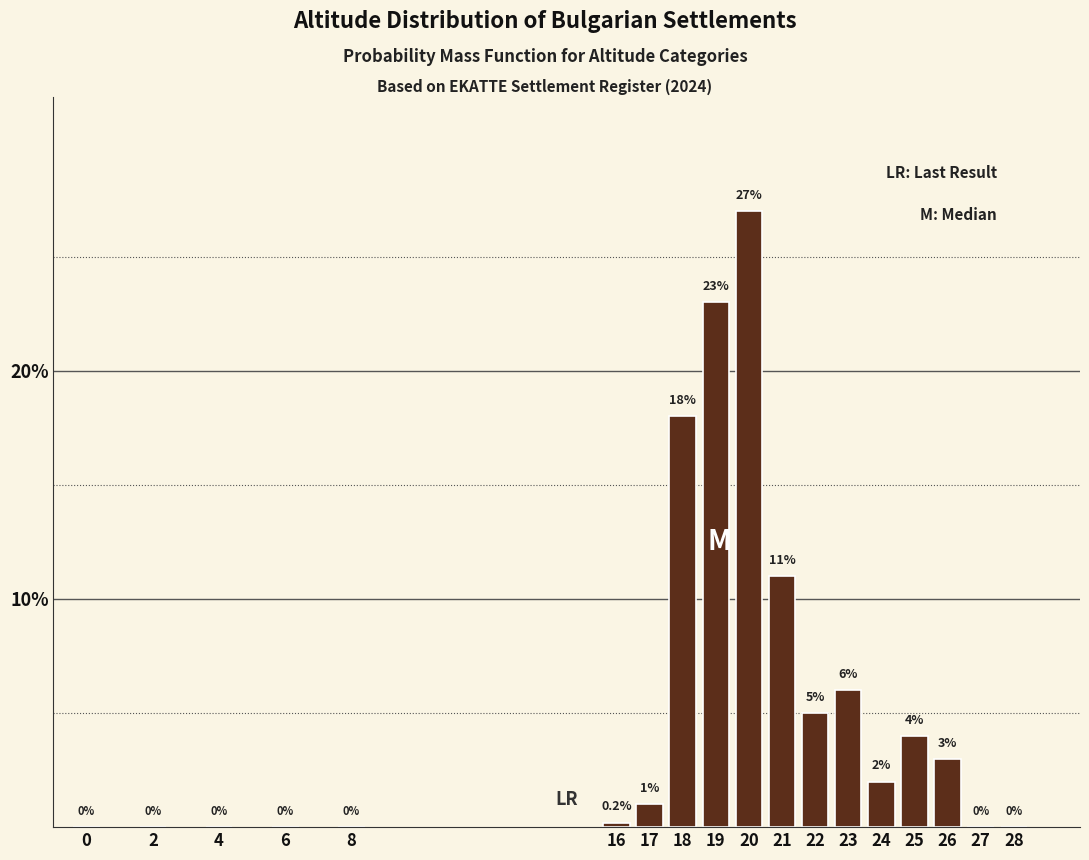

Reading right to left, transcribe all the data shown in this chart.

28=0.0	27=0.0	26=3.0	25=4.0	24=2.0	23=6.0	22=5.0	21=11.0	20=27.0	19=23.0	18=18.0	17=1.0	16=0.2	8=0.0	6=0.0	4=0.0	2=0.0	0=0.0